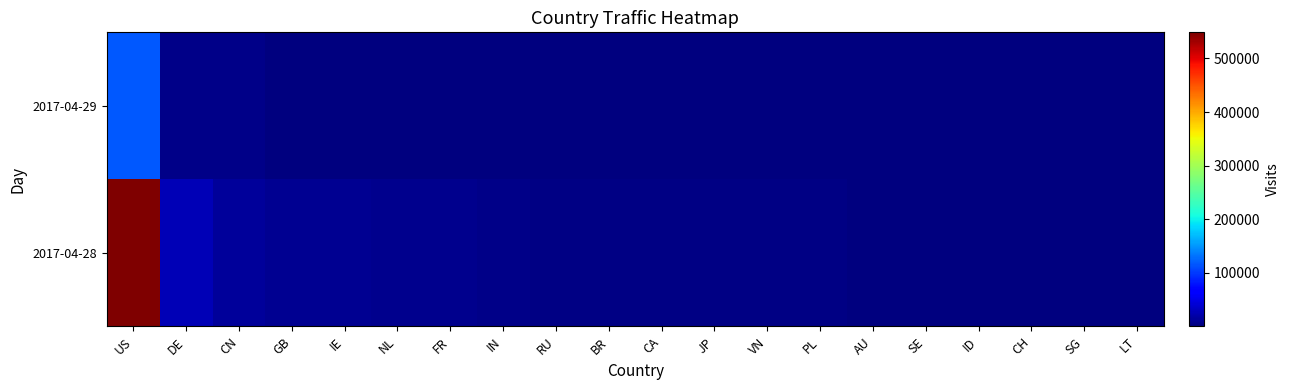

At SG, list the series in order from largest to smallest.

2017-04-28, 2017-04-29